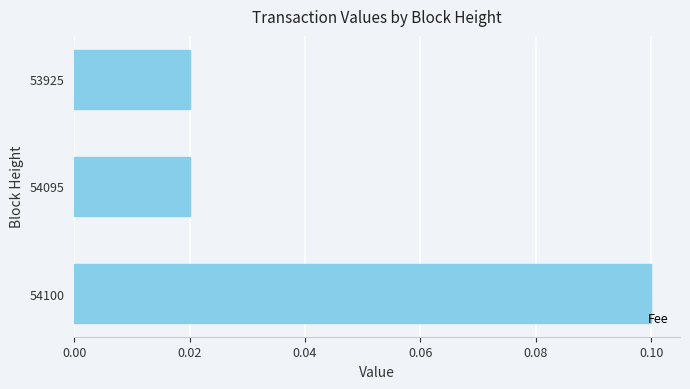

Which has a higher value, 54100 or 53925?

54100